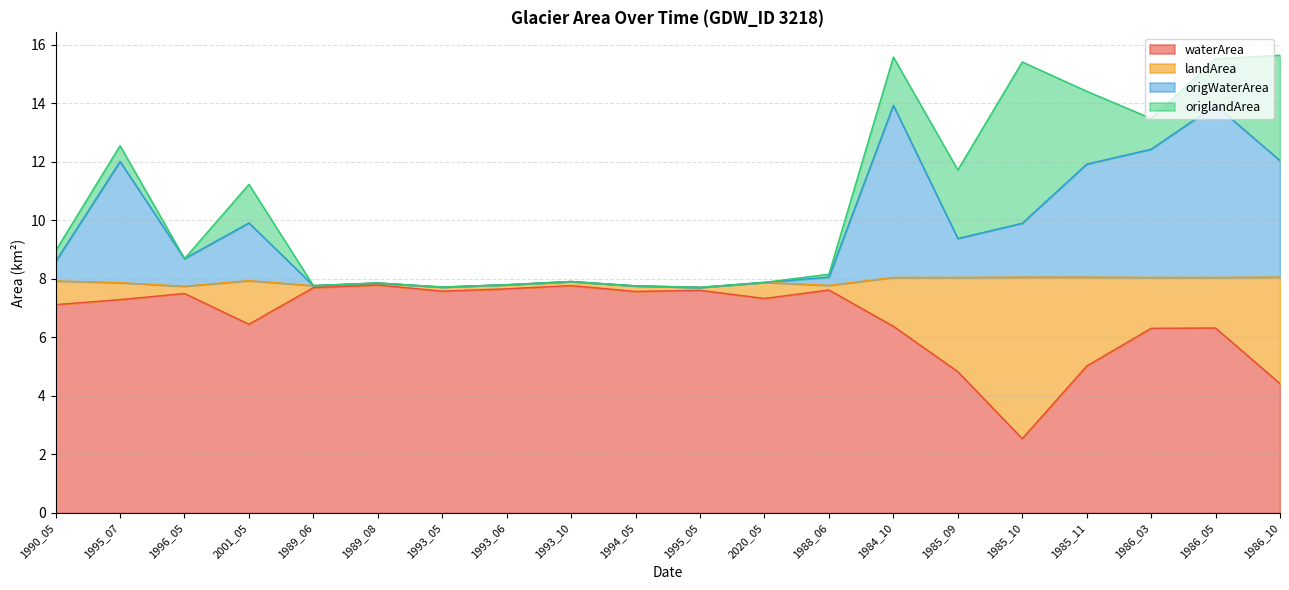

What position from the right is 1986_05?

2